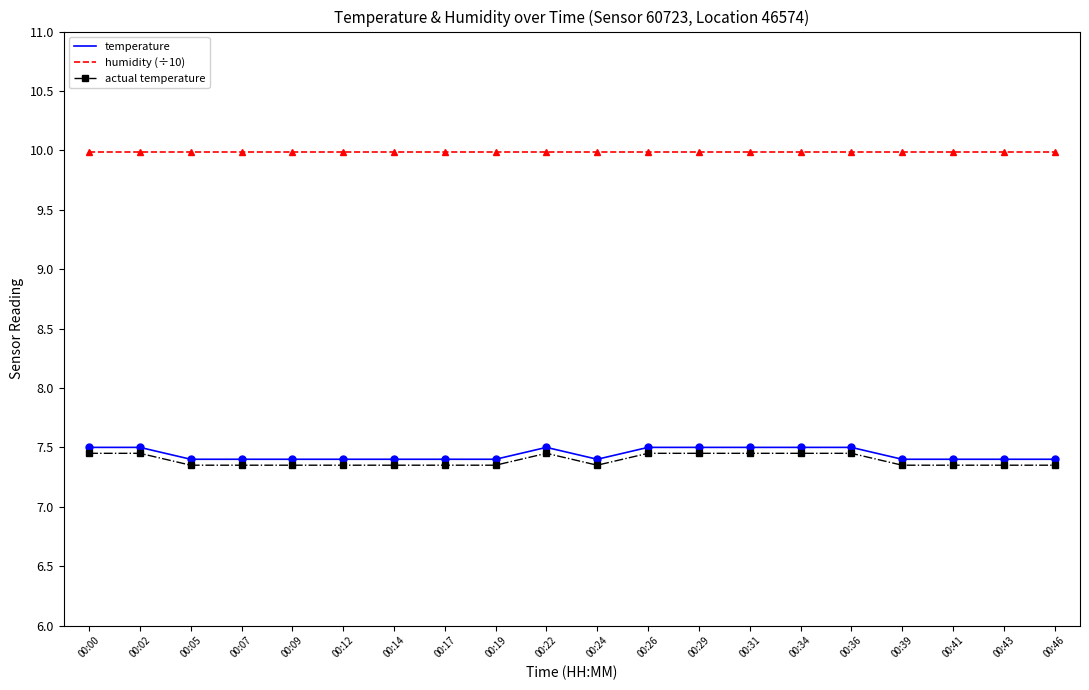

What is the spread (max minus min) of values at 00:05?

2.6